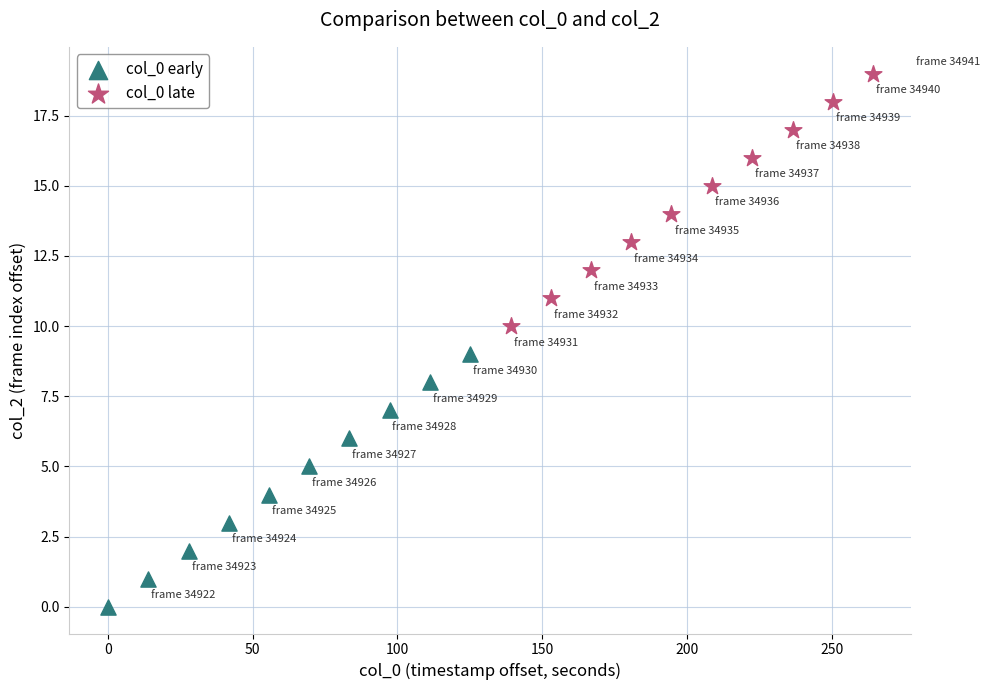

Which series reaches the maximum Y coordinate?

col_0 late